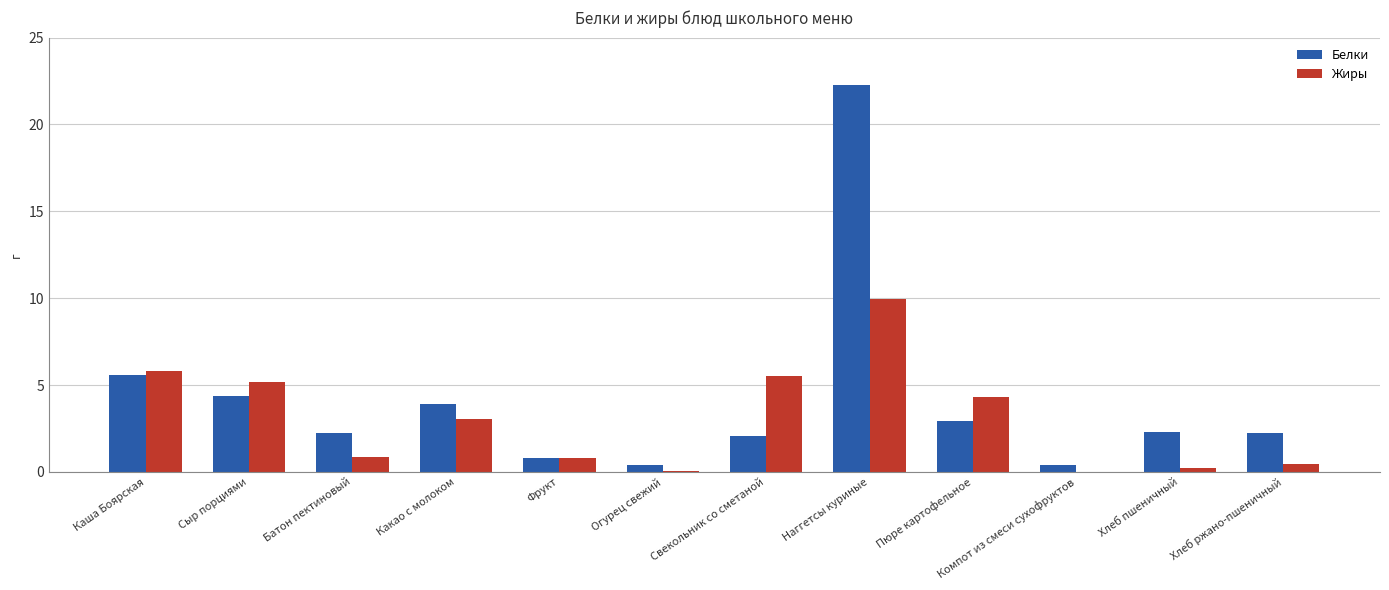

True or false: Белки has a value of 5.6 at Каша Боярская.

True